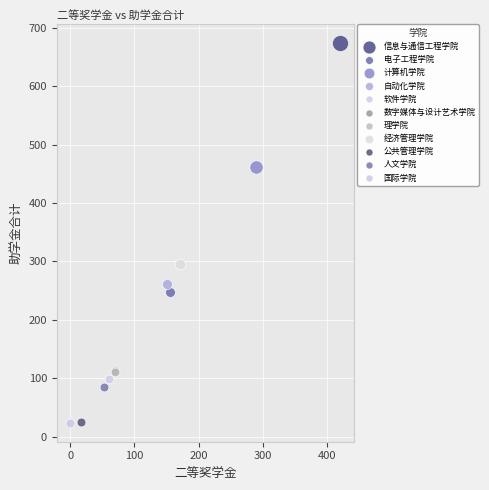

What are all the series names shown in the legend?

信息与通信工程学院, 电子工程学院, 计算机学院, 自动化学院, 软件学院, 数字媒体与设计艺术学院, 理学院, 经济管理学院, 公共管理学院, 人文学院, 国际学院